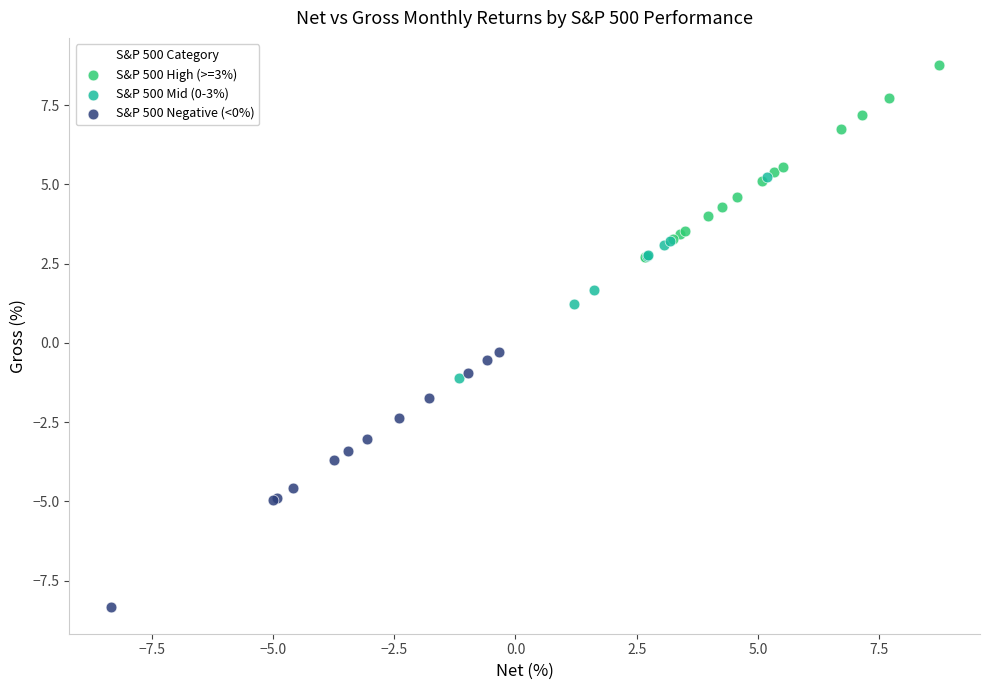

Which series contains the highest Y value?

S&P 500 High (>=3%)